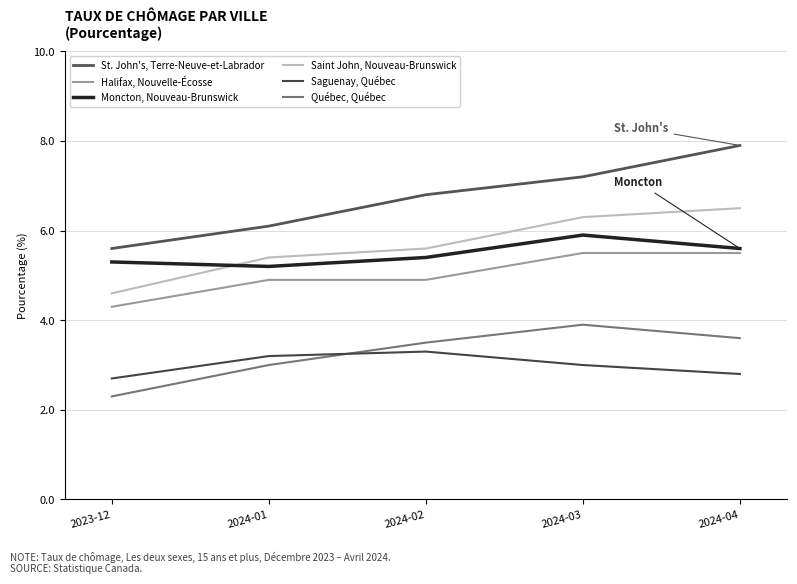

Reading left to right, what are all the values shown in this chart?

St. John's, Terre-Neuve-et-Labrador: 2023-12=5.6	2024-01=6.1	2024-02=6.8	2024-03=7.2	2024-04=7.9
Halifax, Nouvelle-Écosse: 2023-12=4.3	2024-01=4.9	2024-02=4.9	2024-03=5.5	2024-04=5.5
Moncton, Nouveau-Brunswick: 2023-12=5.3	2024-01=5.2	2024-02=5.4	2024-03=5.9	2024-04=5.6
Saint John, Nouveau-Brunswick: 2023-12=4.6	2024-01=5.4	2024-02=5.6	2024-03=6.3	2024-04=6.5
Saguenay, Québec: 2023-12=2.7	2024-01=3.2	2024-02=3.3	2024-03=3.0	2024-04=2.8
Québec, Québec: 2023-12=2.3	2024-01=3.0	2024-02=3.5	2024-03=3.9	2024-04=3.6